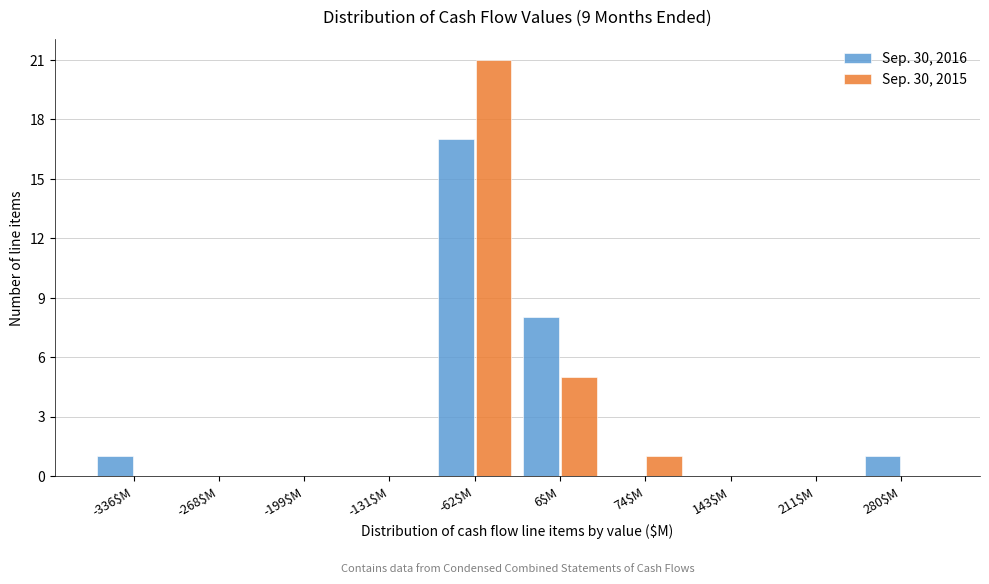

What is the highest value of the Sep. 30, 2016 series?

17